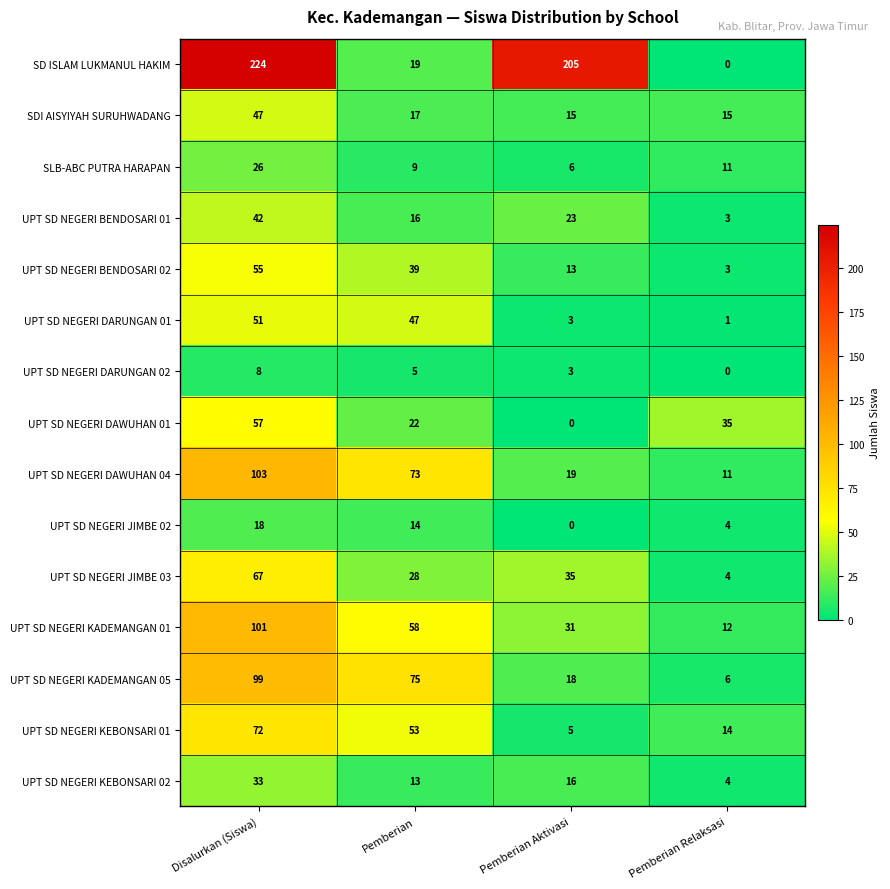

At how many categories does at least one series exceed 43?

3